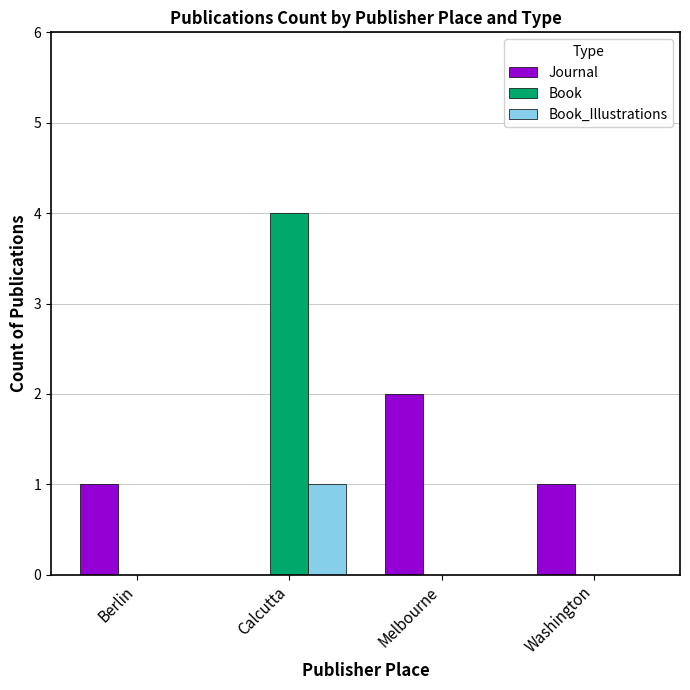

Is it true that Book equals -2 at Melbourne?

False